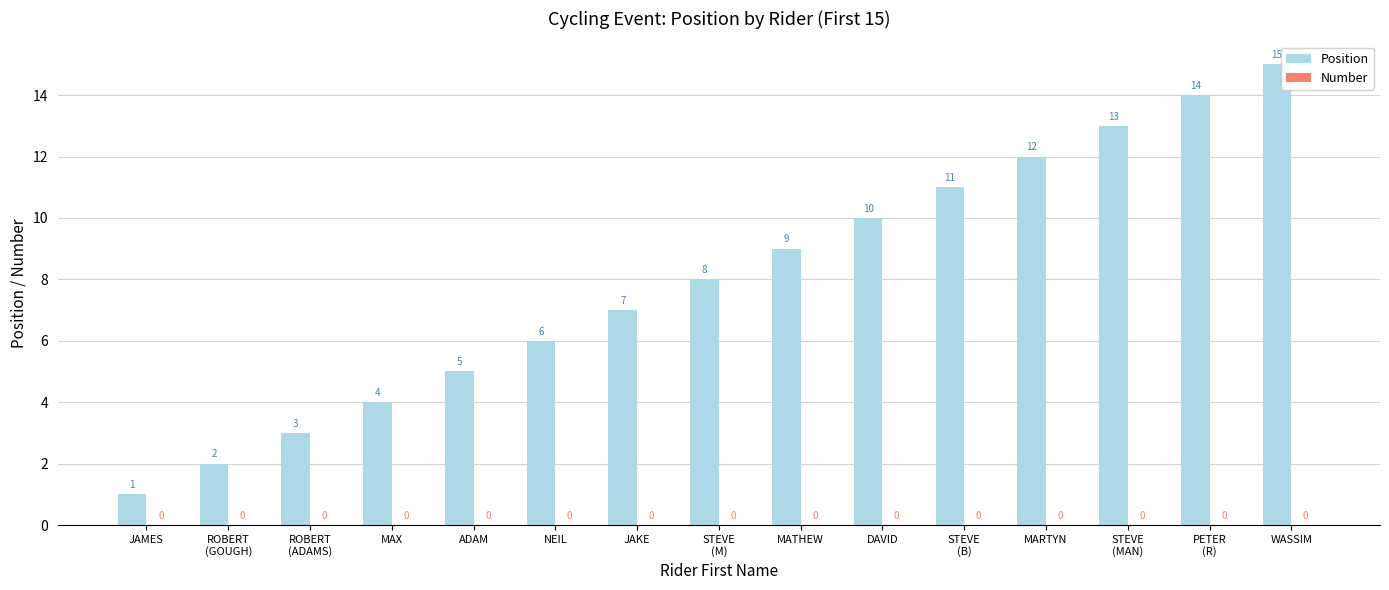

Between MARTYN and PETER
(R), which is larger?

PETER
(R)